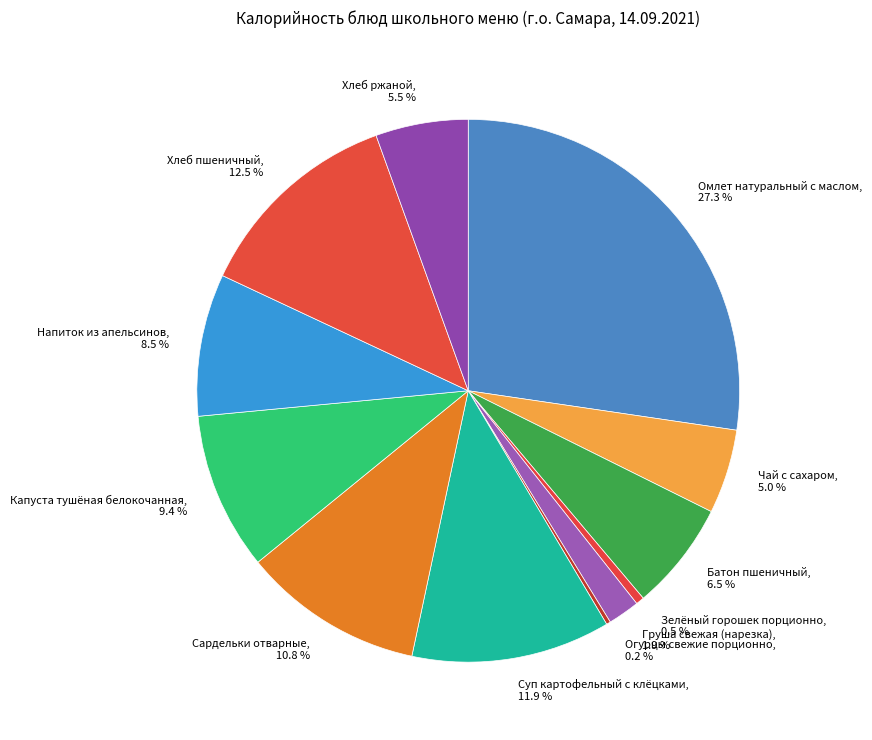

Does any single category account for the majority?

No